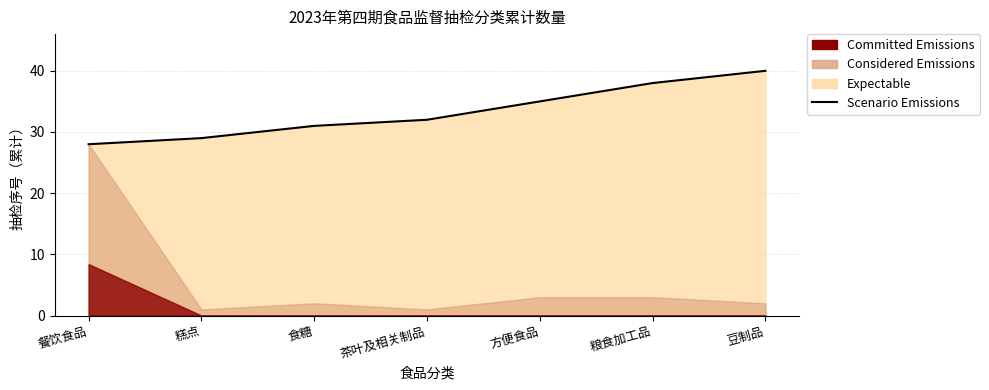

Approximately how many times larger is the value at 糕点 compared to 食糖?

0.9